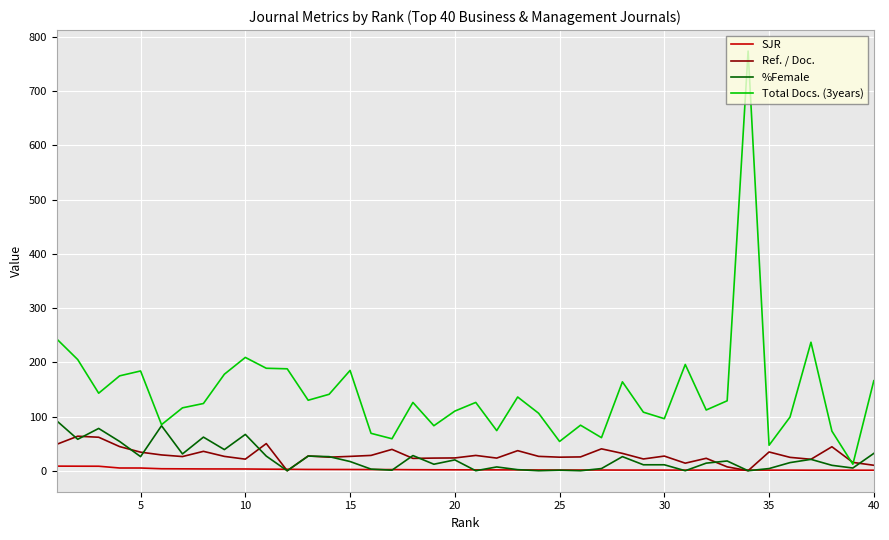

Which series has the largest total across all categories?

Total Docs. (3years)